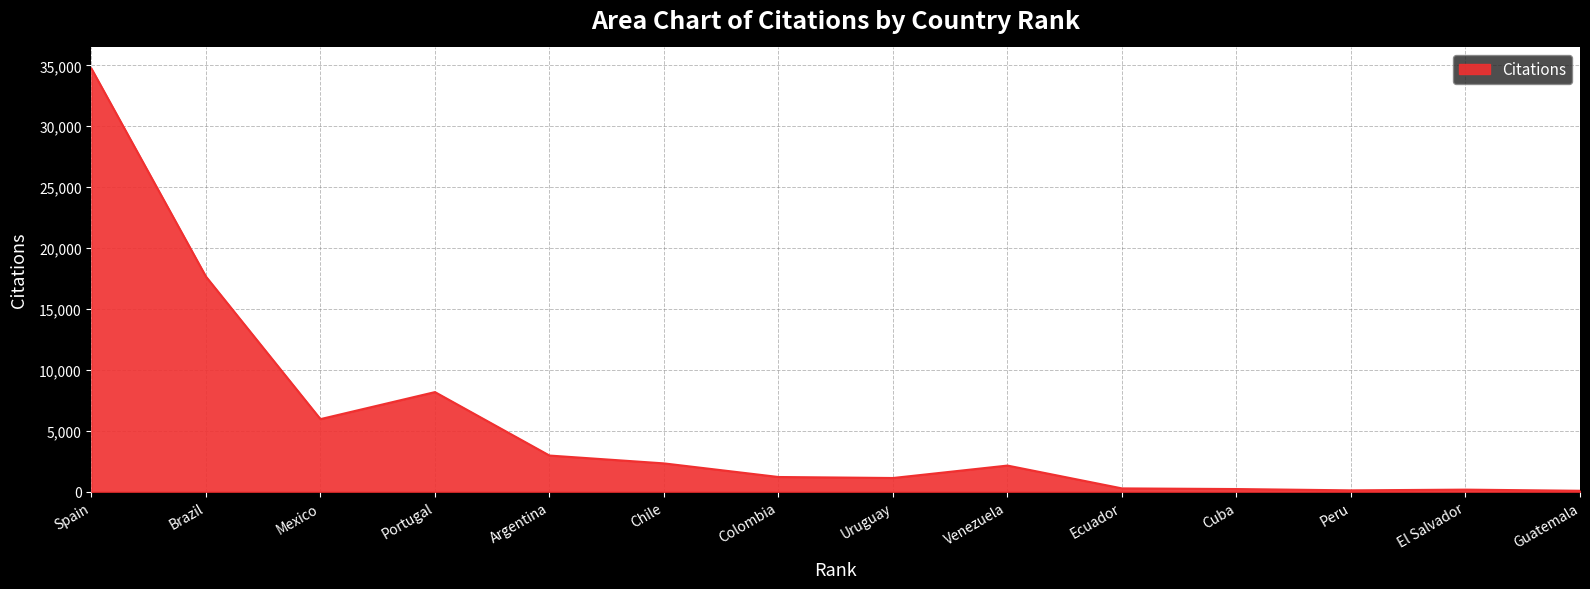

What is the difference between the maximum and second lowest values?

34629